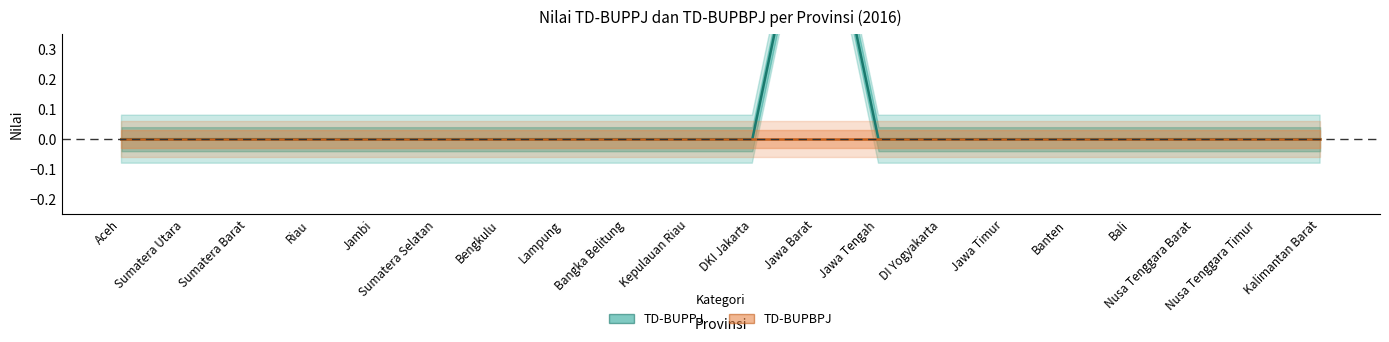

At which category is the sum across all series the highest?

Jawa Barat